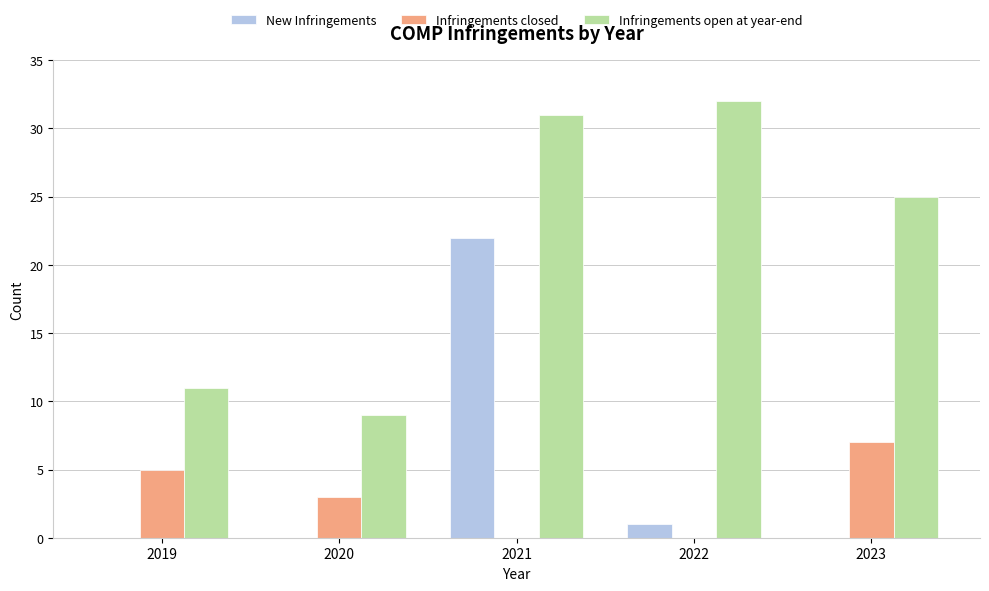

How many groups of bars are there?

5